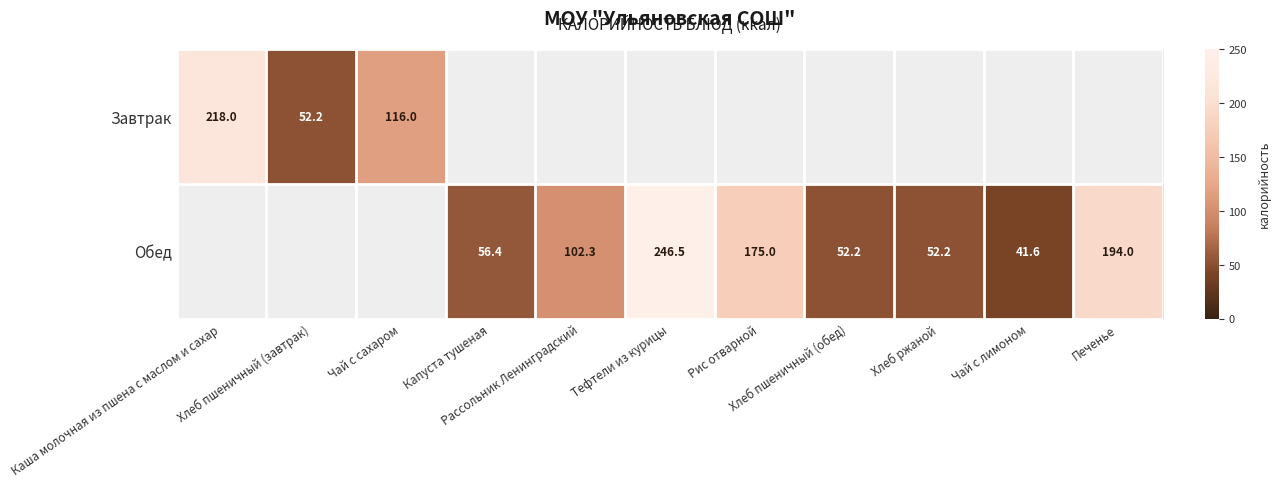

List the series in order of their peak value, lowest first.

Завтрак, Обед